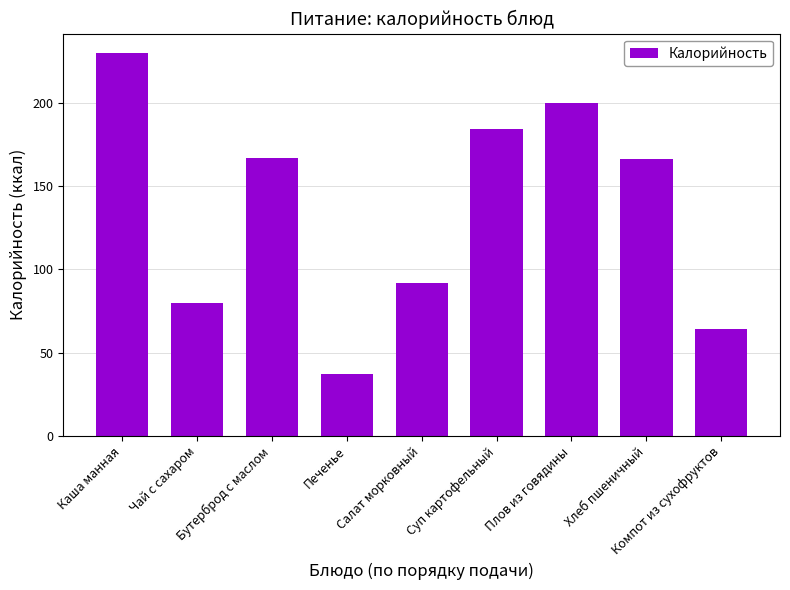

The value at Салат морковный is 92. True or false?

True